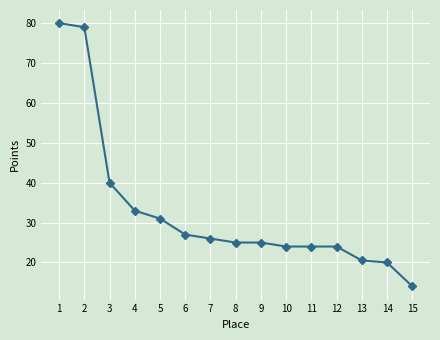

Is this an area chart (filled region under the line)?

No